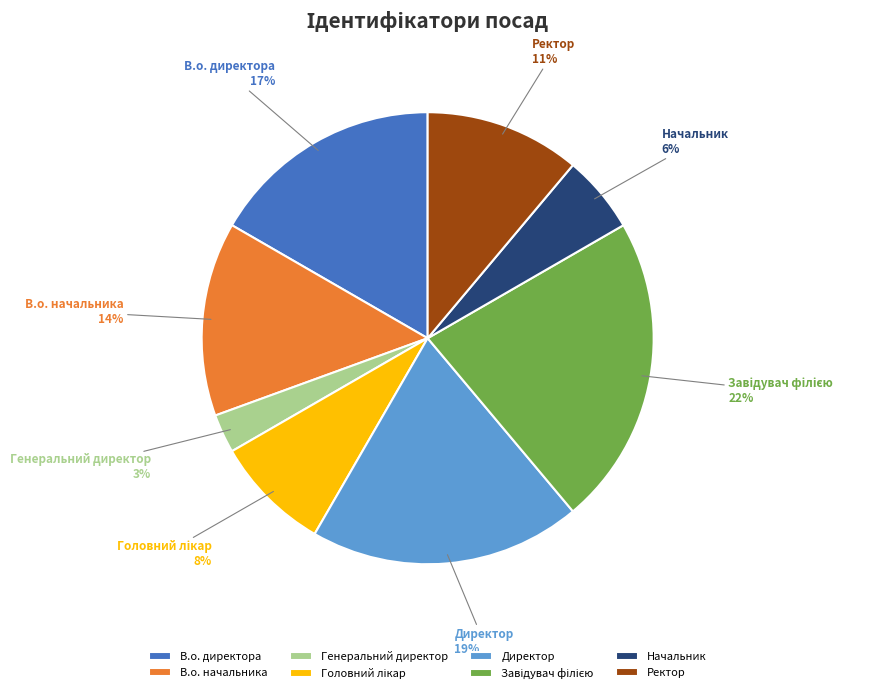

Which slice is the smallest?

Генеральний директор